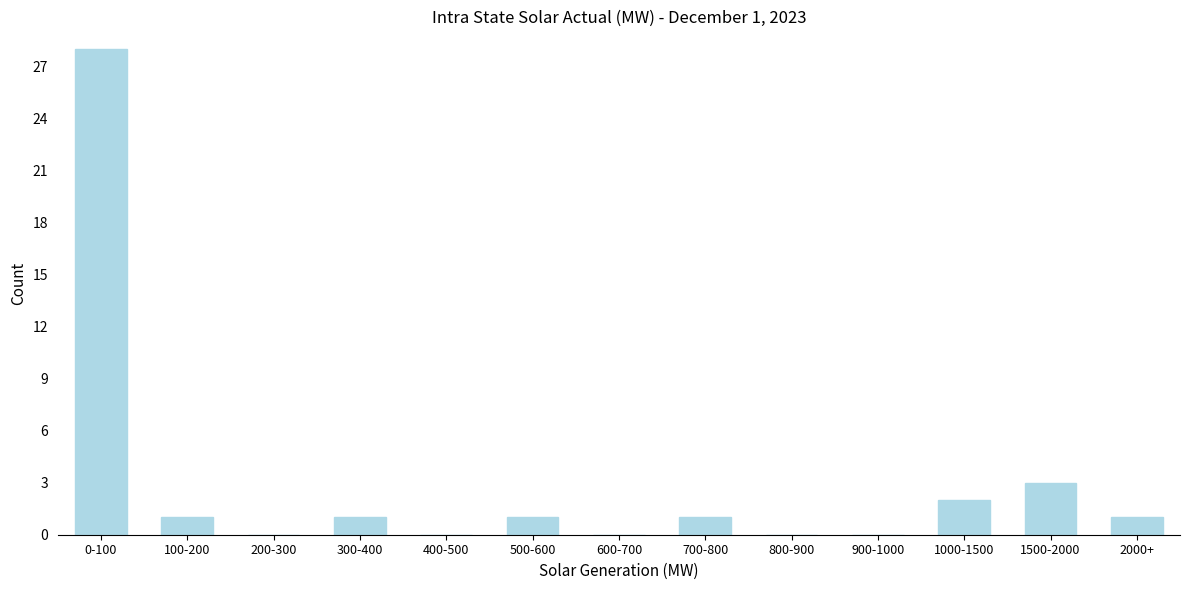

Reading left to right, what are all the values shown in this chart?

0-100=28	100-200=1	200-300=0	300-400=1	400-500=0	500-600=1	600-700=0	700-800=1	800-900=0	900-1000=0	1000-1500=2	1500-2000=3	2000+=1